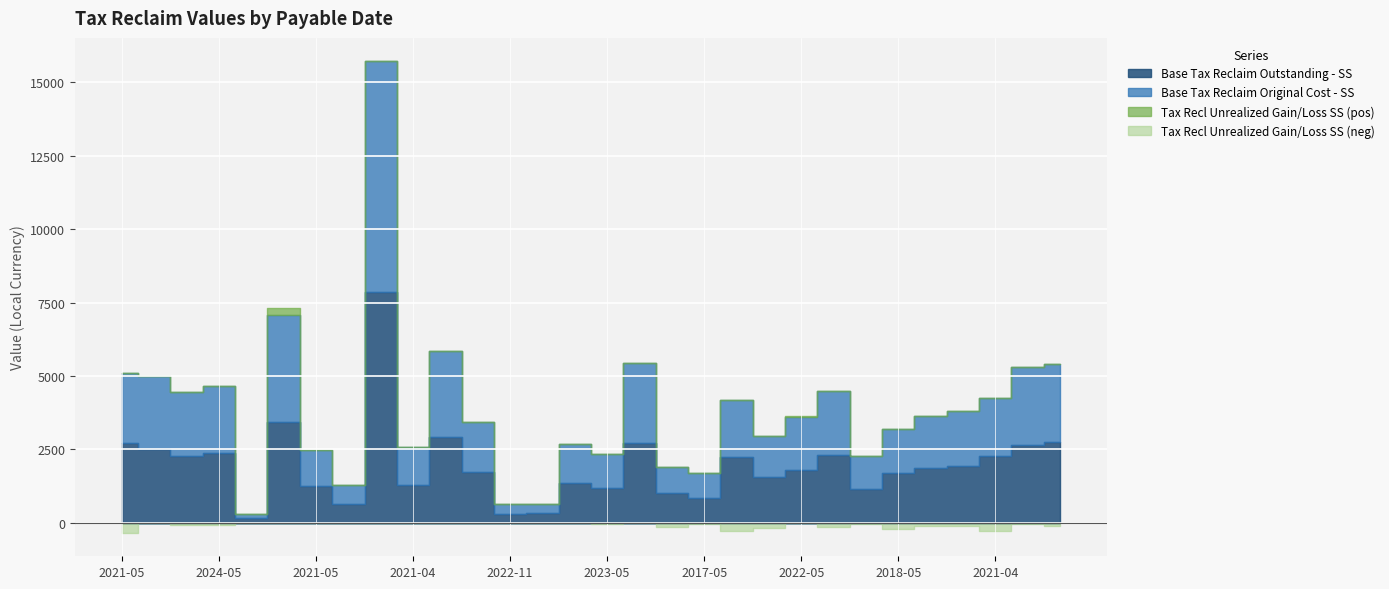

True or false: Tax Recl Unrealized Gain/Loss SS has more than 0 points higher than both neighbors.

True